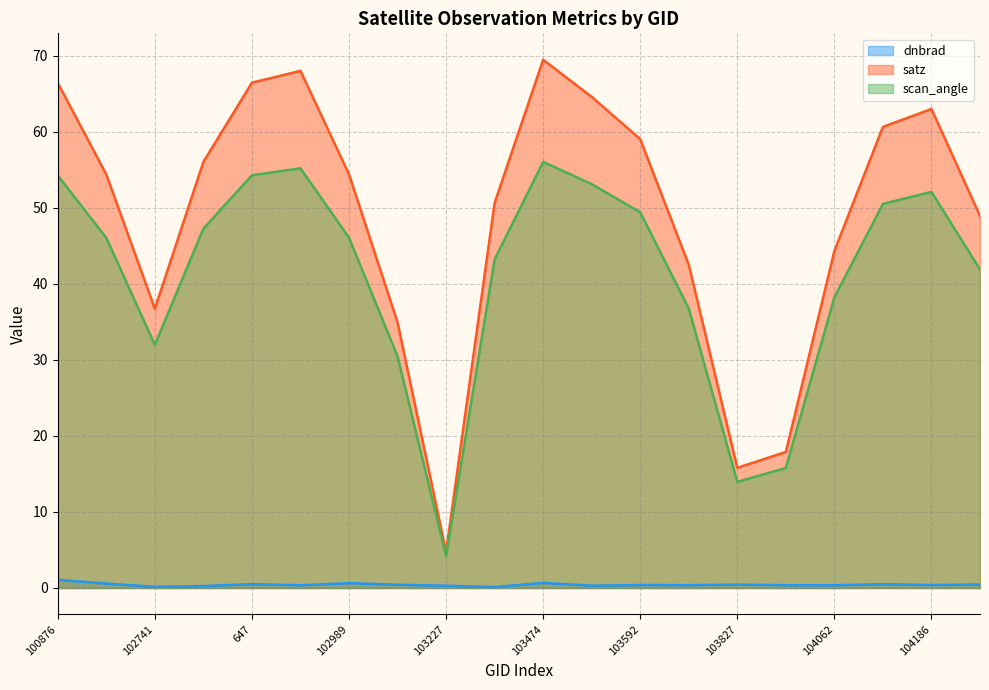

What is the value of the scan_angle point at the 6th from the left?

55.2